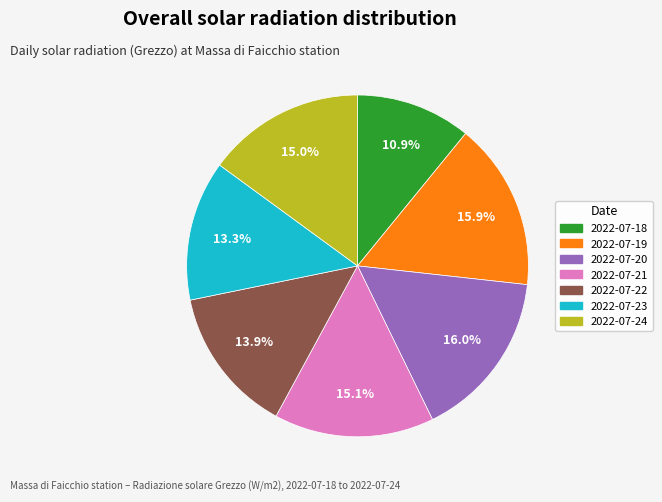

To the nearest percent, what percentage of the pie is 2022-07-19?

16%